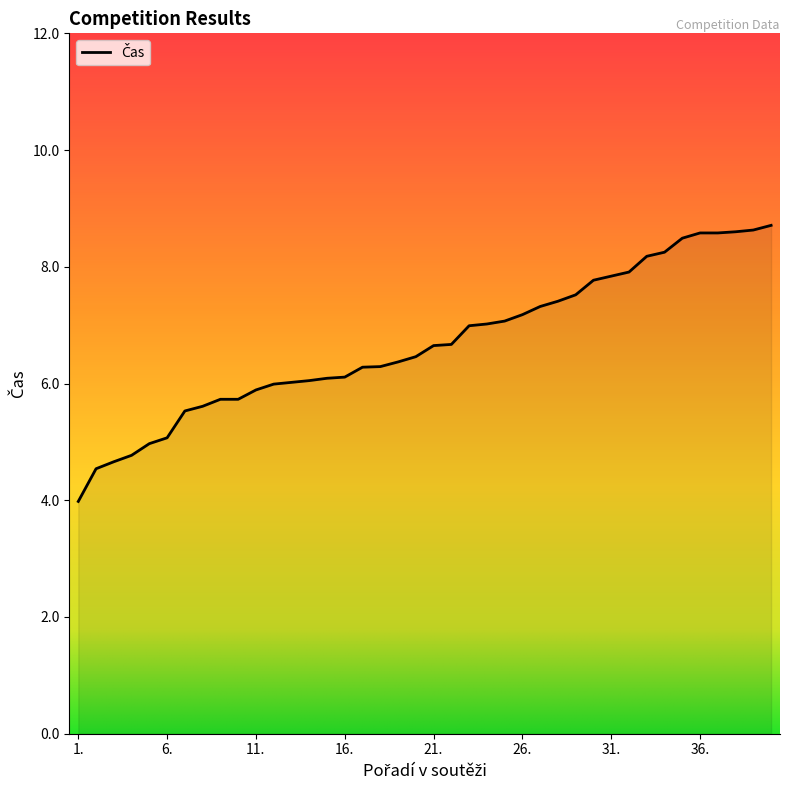

What is the ratio of the value at 1. to the value at 4.?

0.8